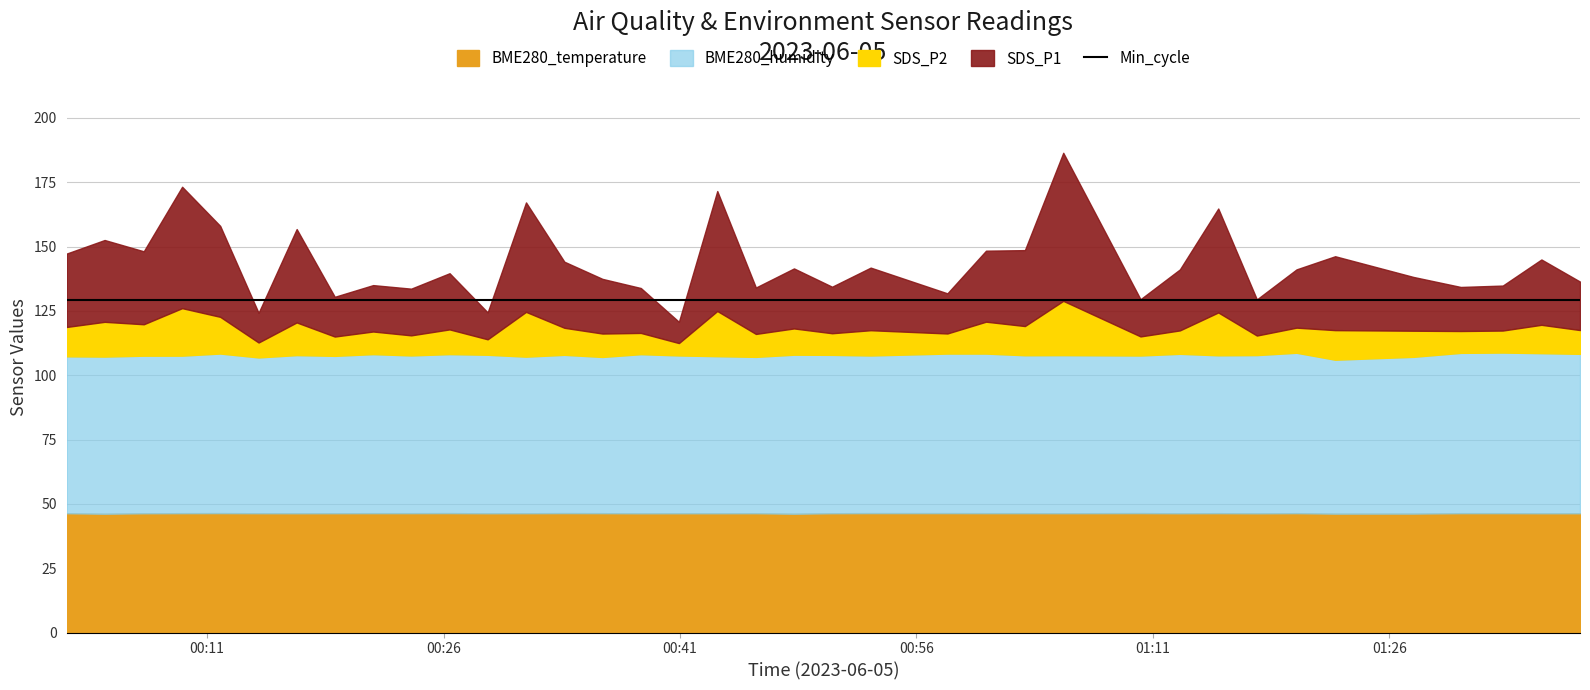

At which label is SDS_P2 closest to 4?

2023/06/05 00:06:59